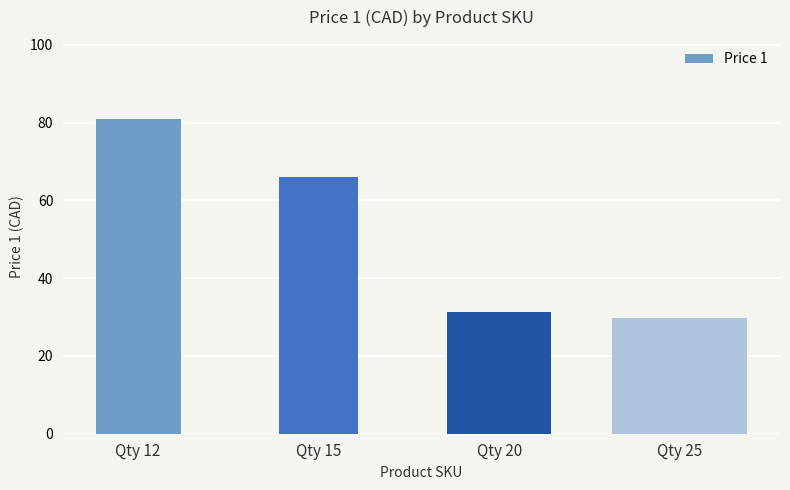

What is the sum of all values?

208.1